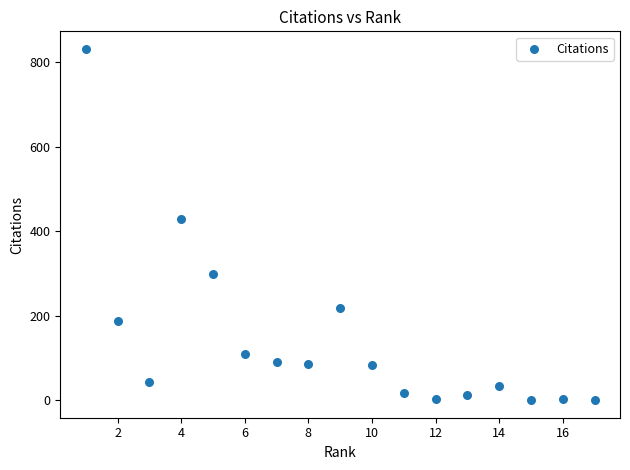

What Y value in the scatter plot is closest to 416?

428